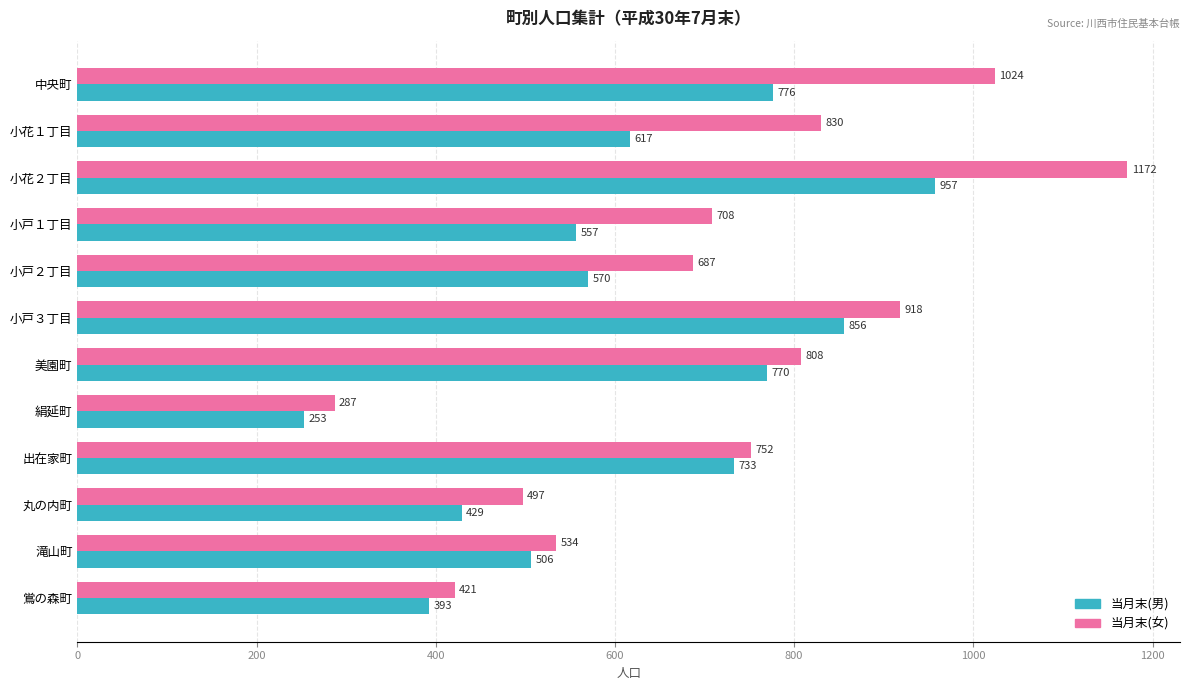

The value of 当月末(女) at 鴬の森町 is 421. True or false?

True